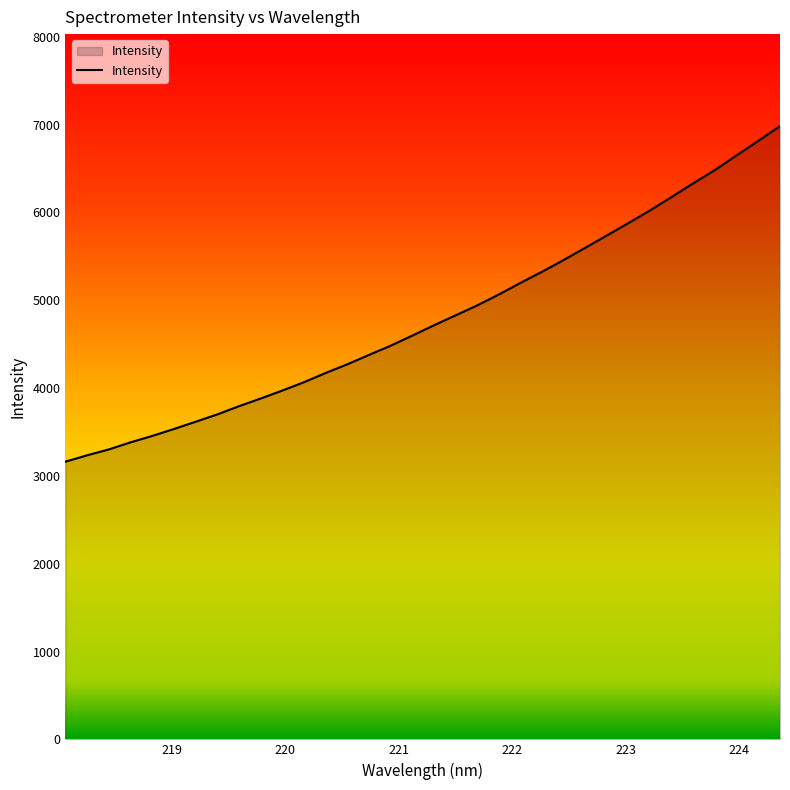

What is the minimum value shown in the chart?

3161.8